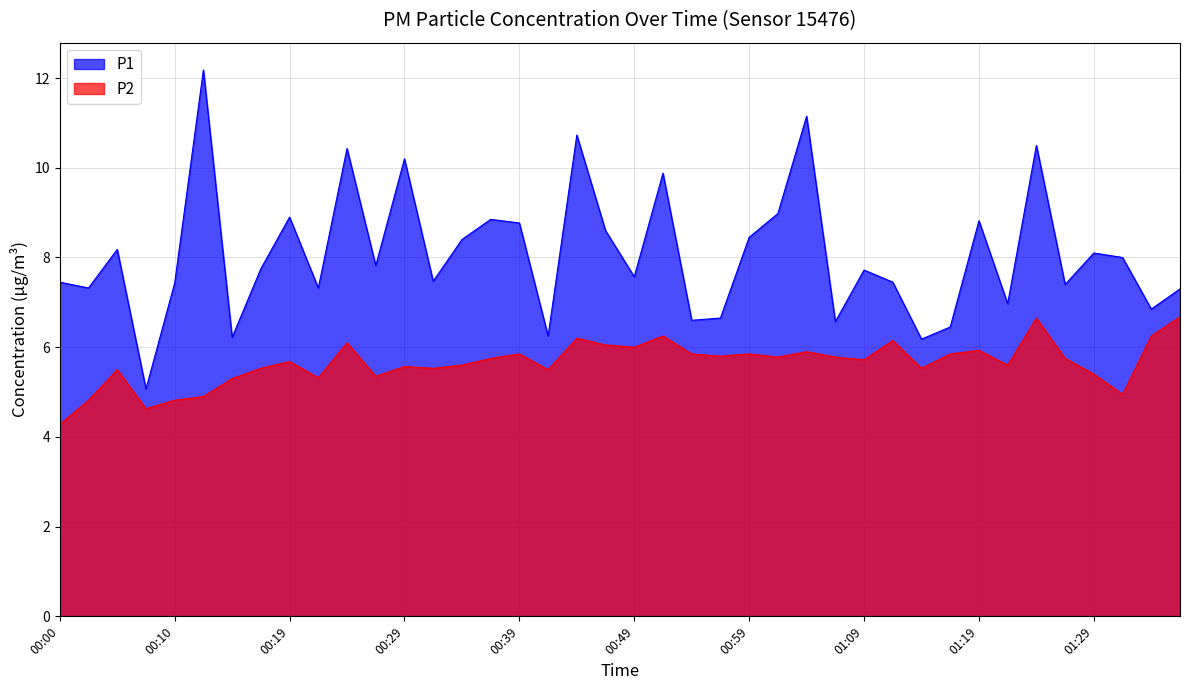

Rank the series at 00:34 from lowest to highest value.

P2, P1